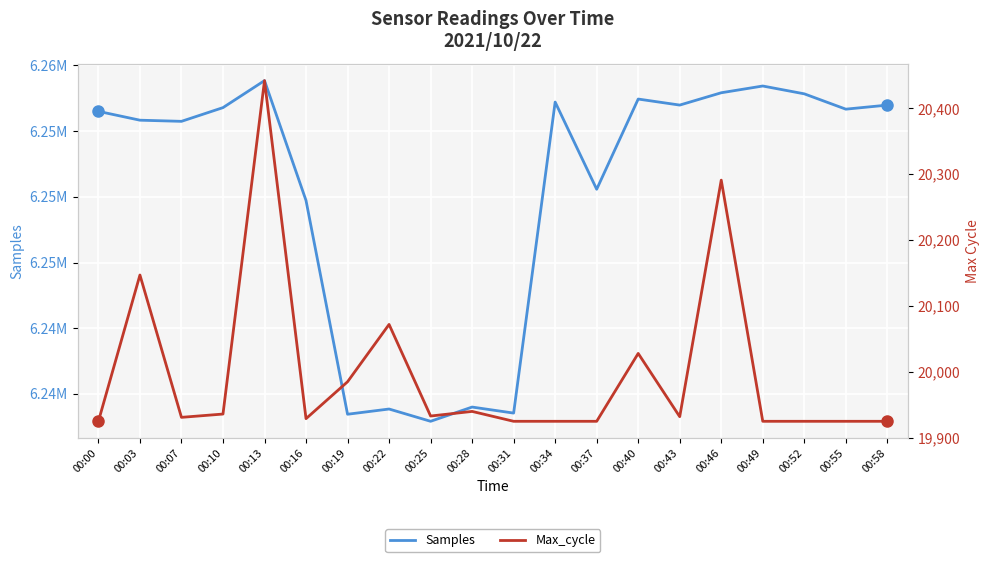

At which label is Samples closest to 6245879?

00:16